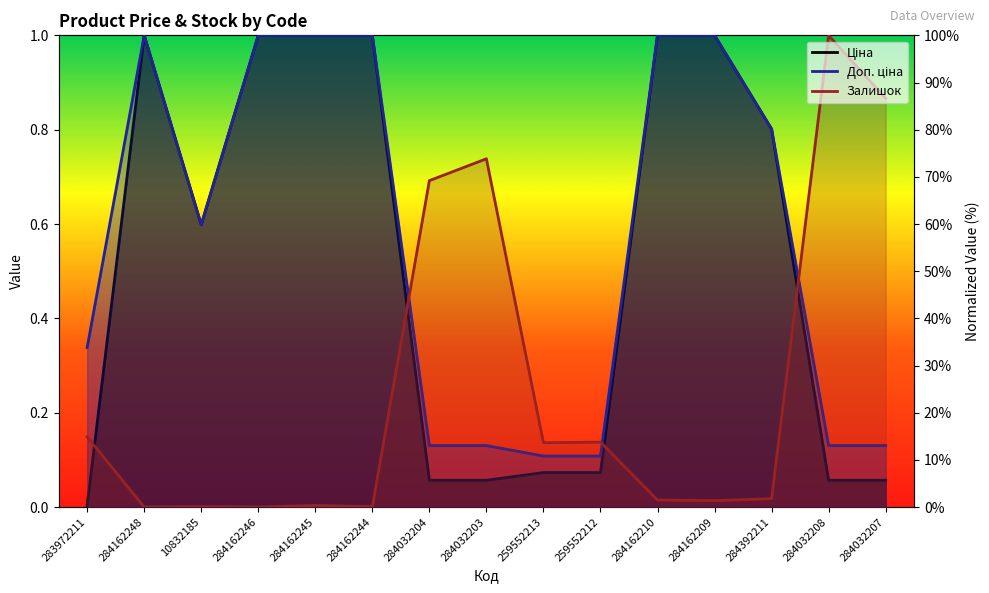

Where is Залишок nearest to the value 50?

284032204